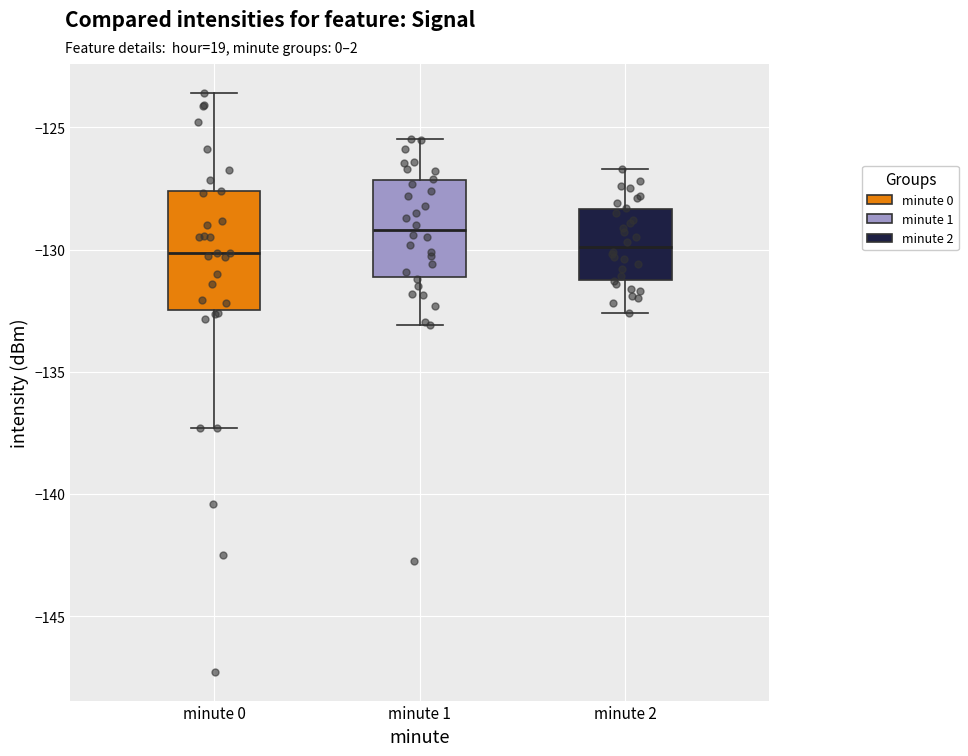

Reading left to right, transcribe this box plot: for each box, give where its median line is, the range the box spans, and where its two whiskers end, as read against the y-axis. The values are not printed on the chart, so give them approximately, as read against the axis.

minute 0: median -130.0, box -132.5 to -127.5, whiskers -137.5 to -123.5
minute 1: median -129.0, box -131.0 to -127.0, whiskers -133.0 to -125.5
minute 2: median -130.0, box -131.0 to -128.5, whiskers -132.5 to -126.5